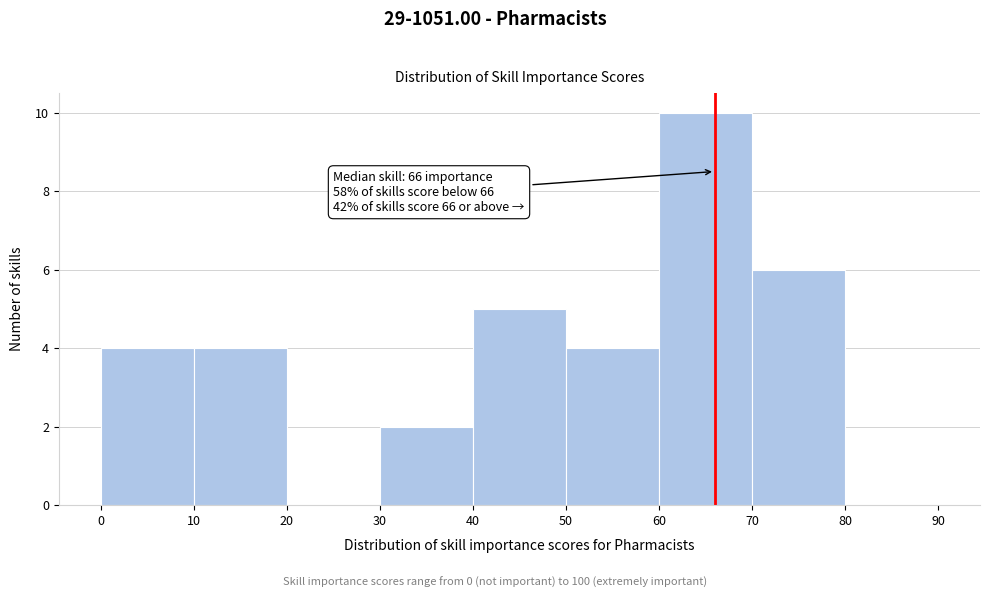

Over which range of the x-axis is the bar tallest?

60 to 70